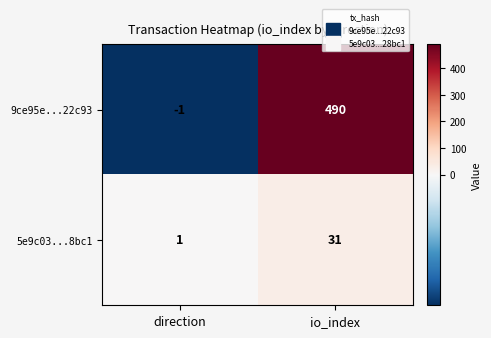

Rank the series by their average value, from lowest to highest.

5e9c03...8bc1, 9ce95e...22c93